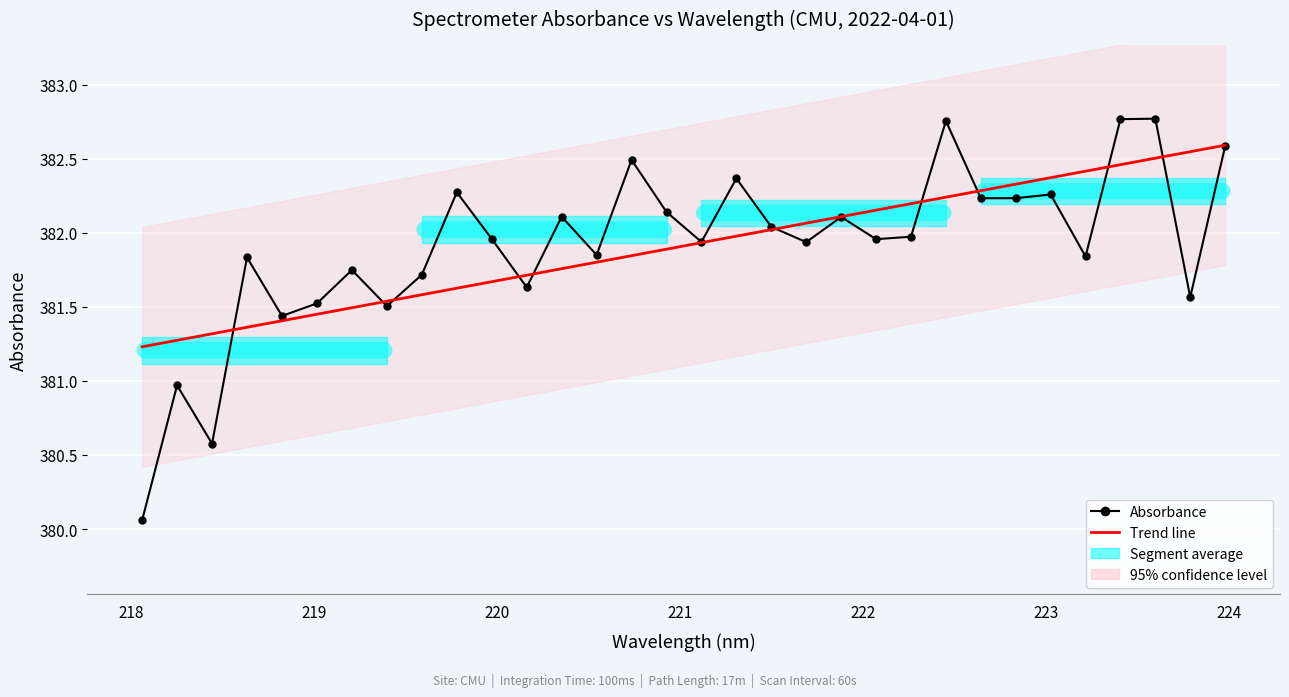

Count the number of categories in the chart.

32